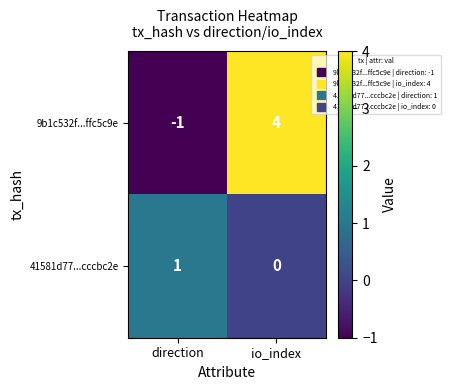

Is it true that 41581d77...cccbc2e equals 0 at io_index?

True